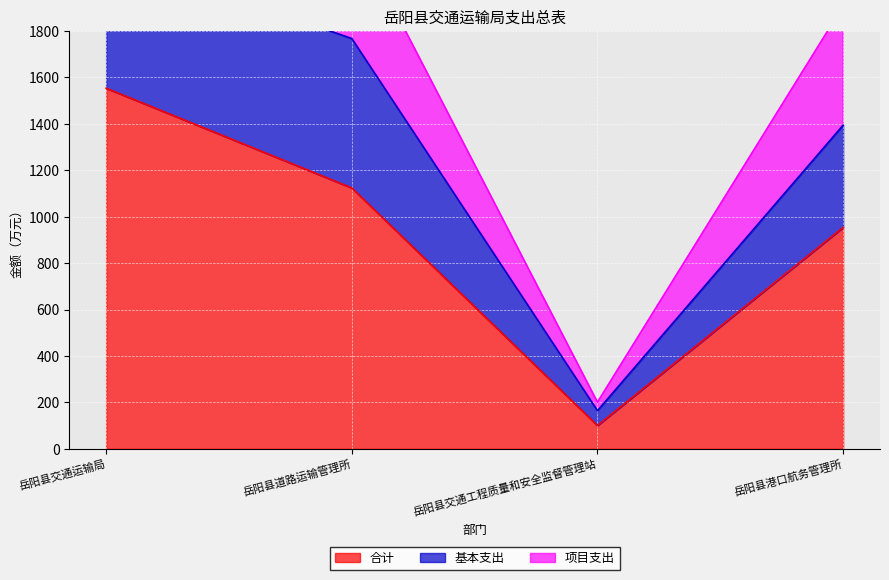

Rank the categories by 合计 value from lowest to highest.

岳阳县交通工程质量和安全监督管理站, 岳阳县港口航务管理所, 岳阳县道路运输管理所, 岳阳县交通运输局